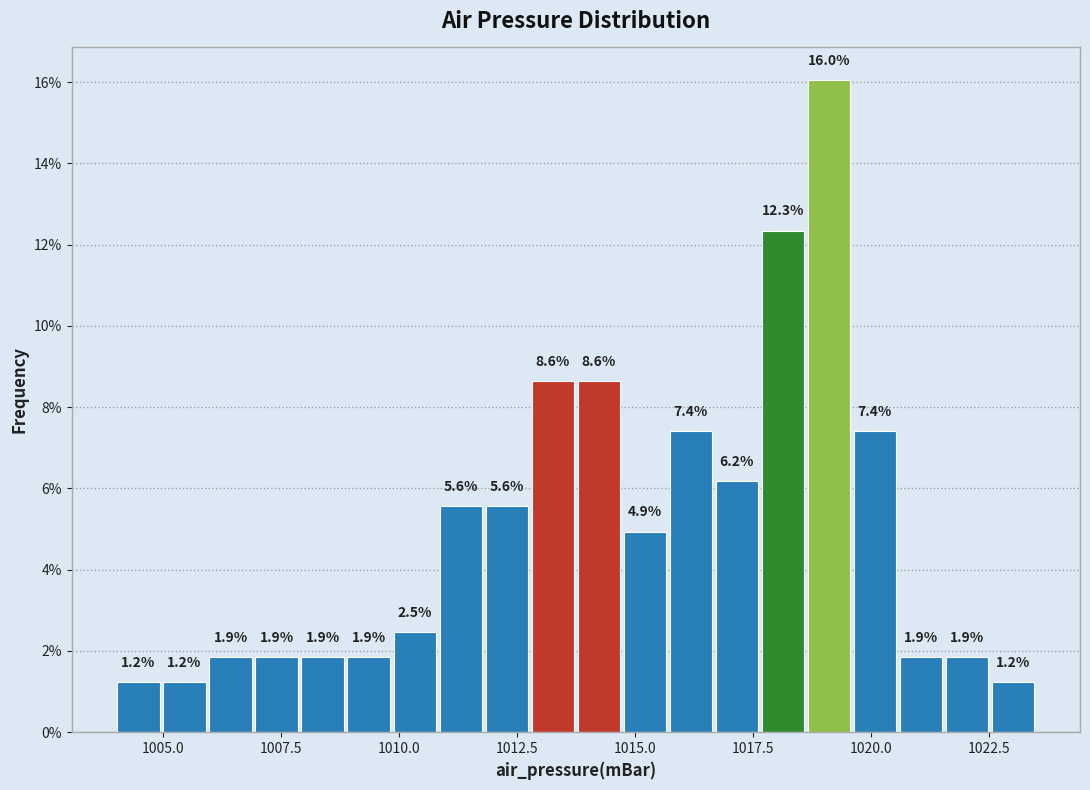

Around what value on the x-axis is the tallest bar? Give the approximate position of its centre, as read against the axis.

1019.0